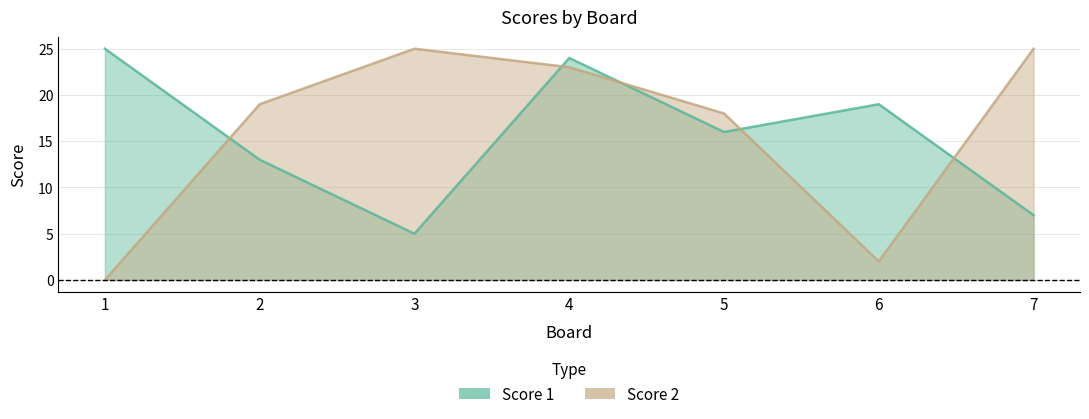

In Score 2, how many points are higher than both neighbors (excluding endpoints)?

1